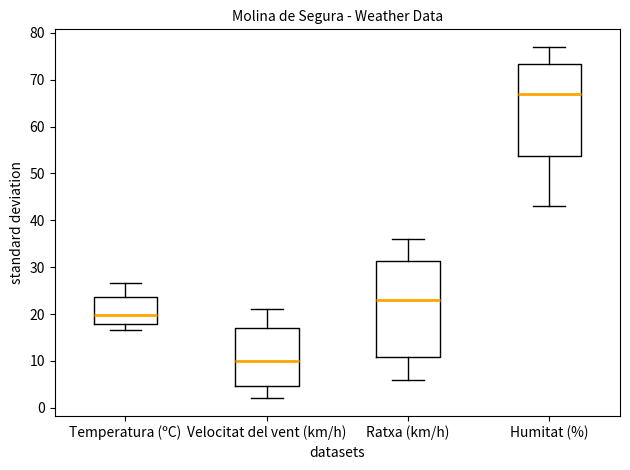

Where is the lower edge of the box for Humitat (%) on the y-axis? The values are not printed on the chart, so give them approximately, as read against the axis.

54